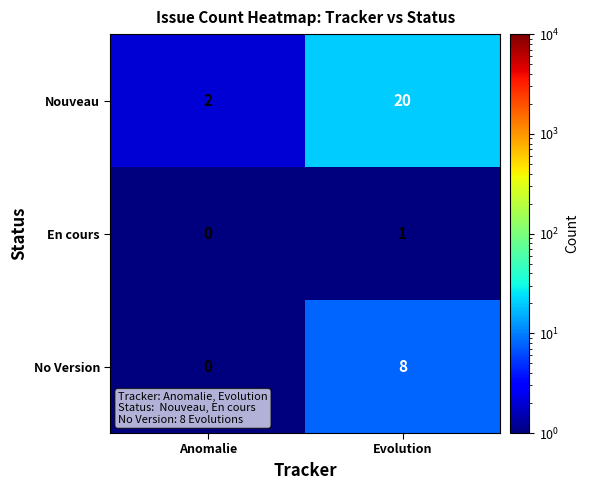

What is the highest value of the No Version series?

8